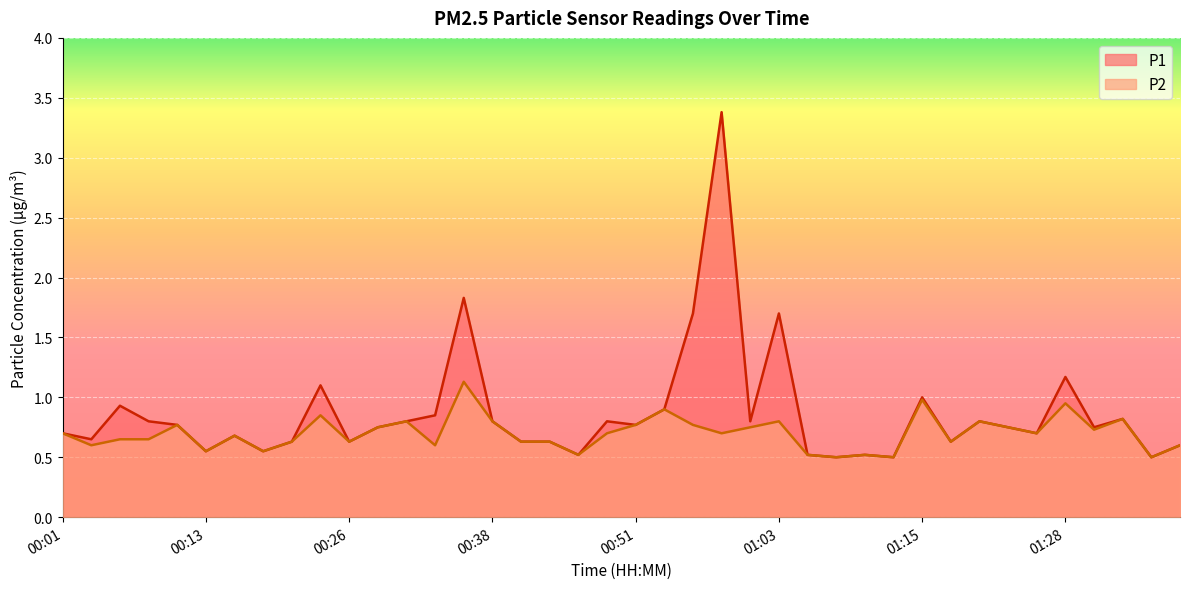

True or false: P1 and P2 cross at least once.

False